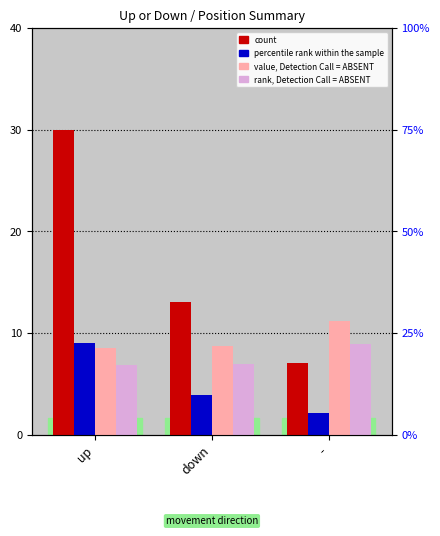

Reading left to right, what are all the values shown in this chart?

count: 30.0	13.0	7.0
percentile rank within the sample: 9.0	3.9	2.1
value, Detection Call = ABSENT: 8.5	8.7	11.2
rank, Detection Call = ABSENT: 6.8	6.9	9.0